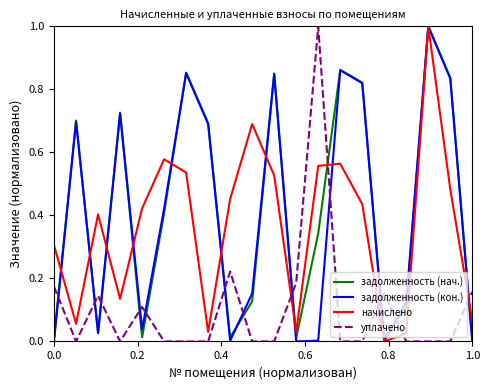

What is the maximum value shown in the chart?

1.0